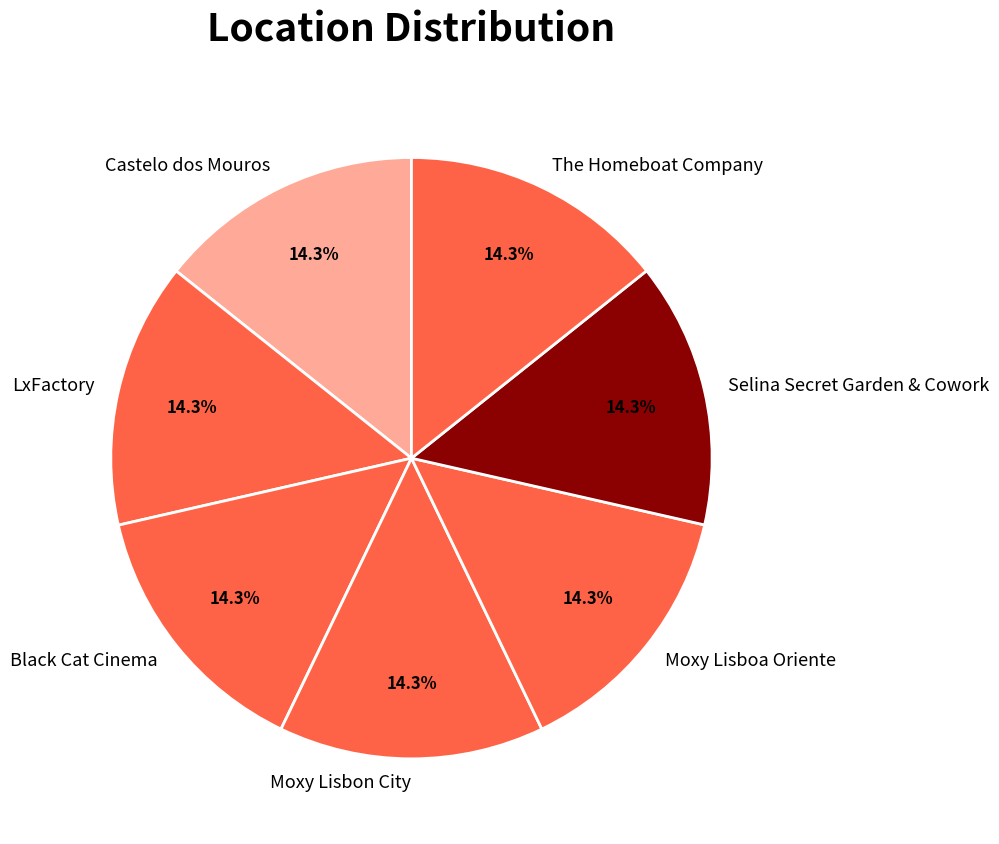

True or false: Moxy Lisboa Oriente accounts for 1% of the total.

False